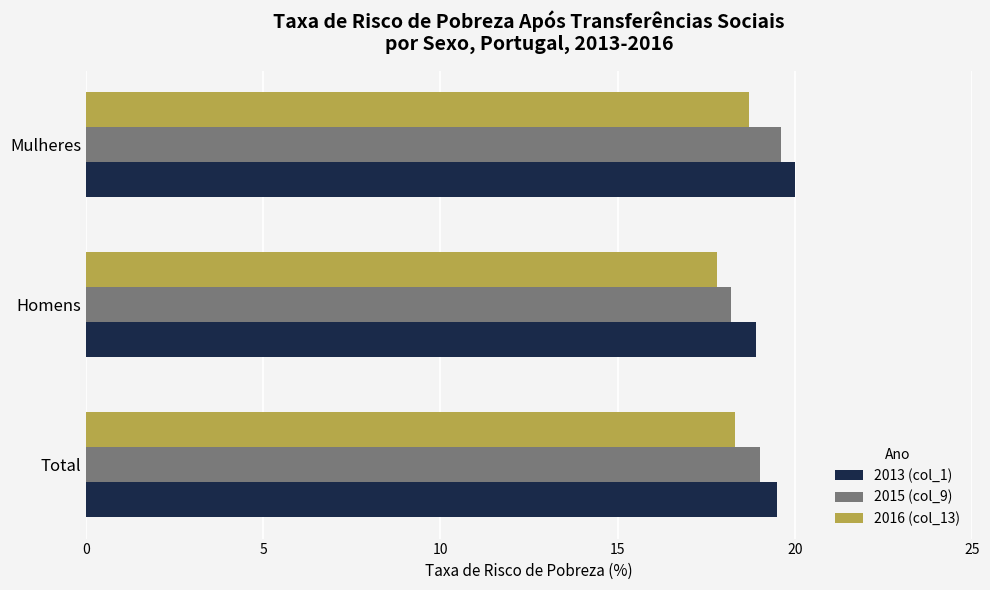

The 2013 (col_1) series shows 7.2 at Mulheres. True or false?

False